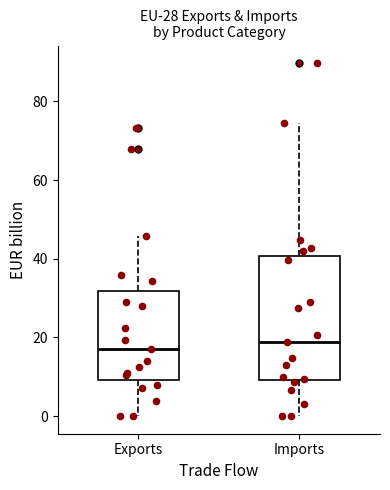

Which box is the tallest, from its lower edge to its upper edge?

Imports